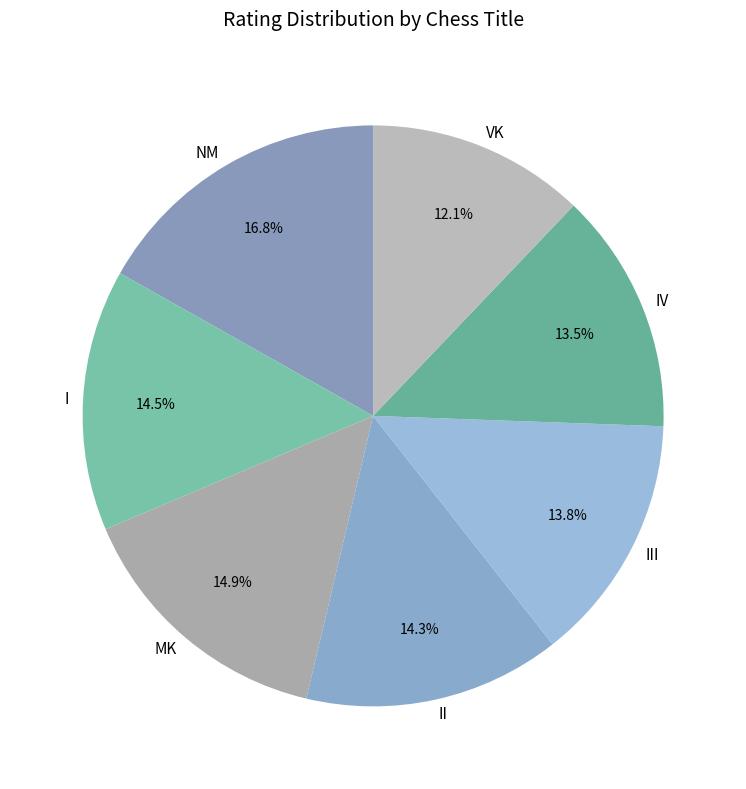

How many segments does this pie chart have?

7